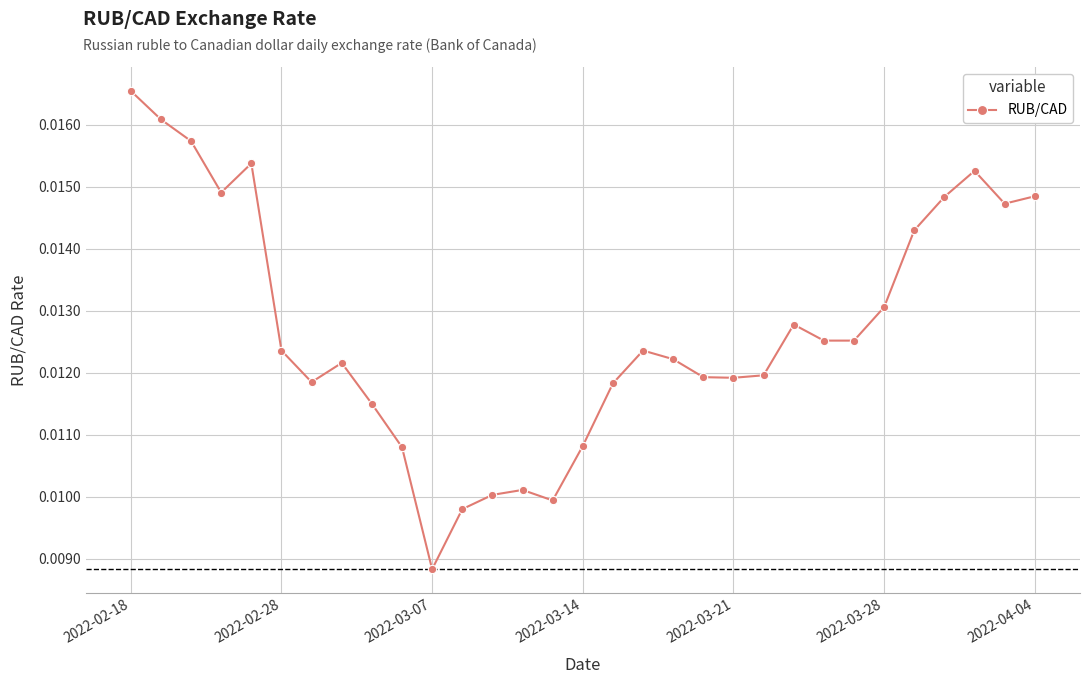

What is the sum of all values?

0.4